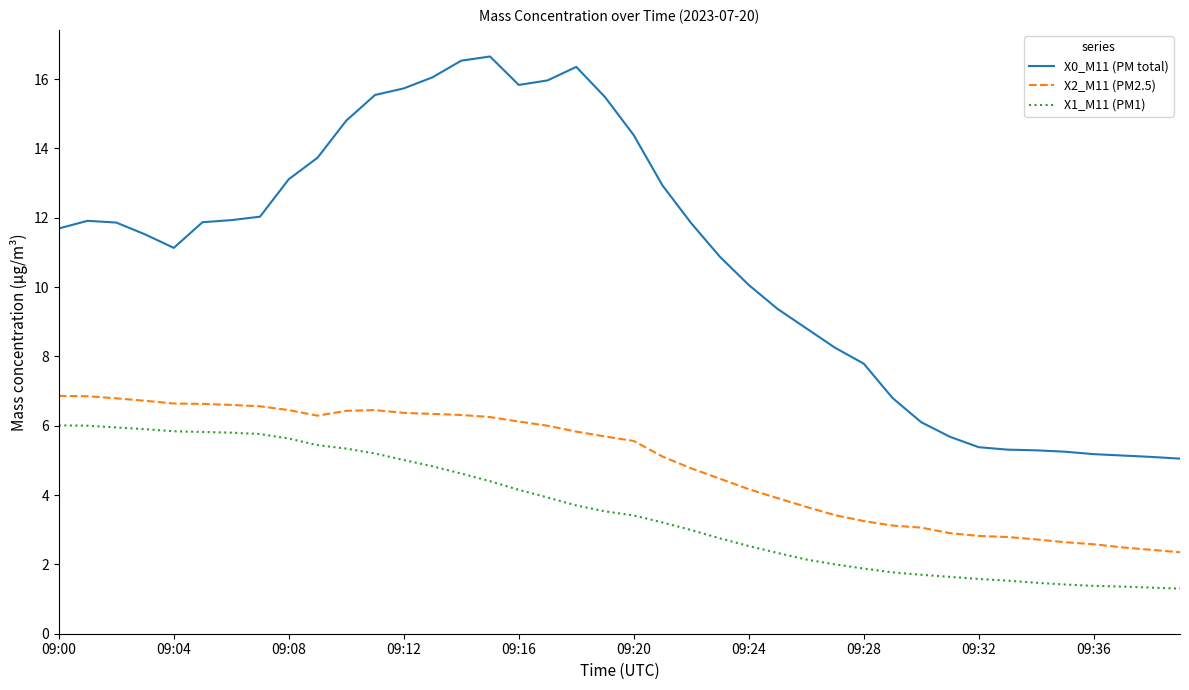

True or false: X2_M11 (PM2.5) and X0_M11 (PM total) intersect in this chart.

False